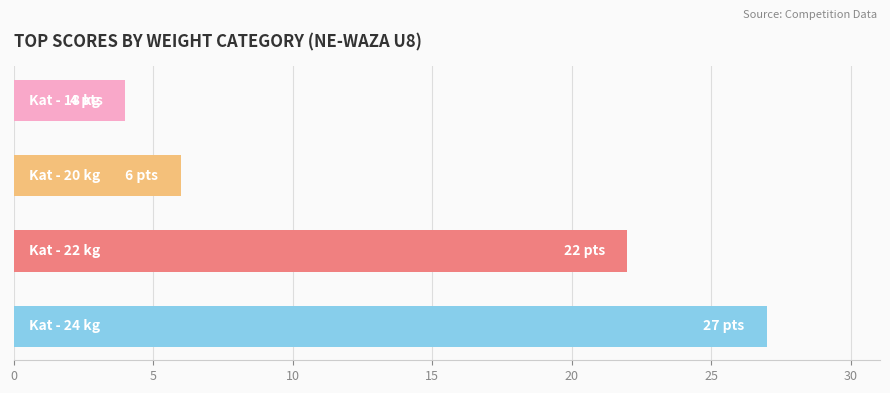

What is the average value?

15